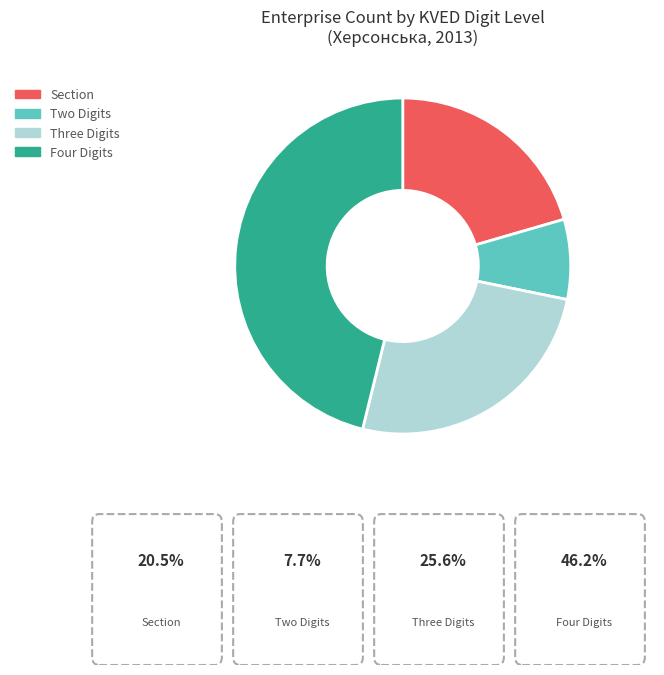

Count the number of slices in the pie.

4